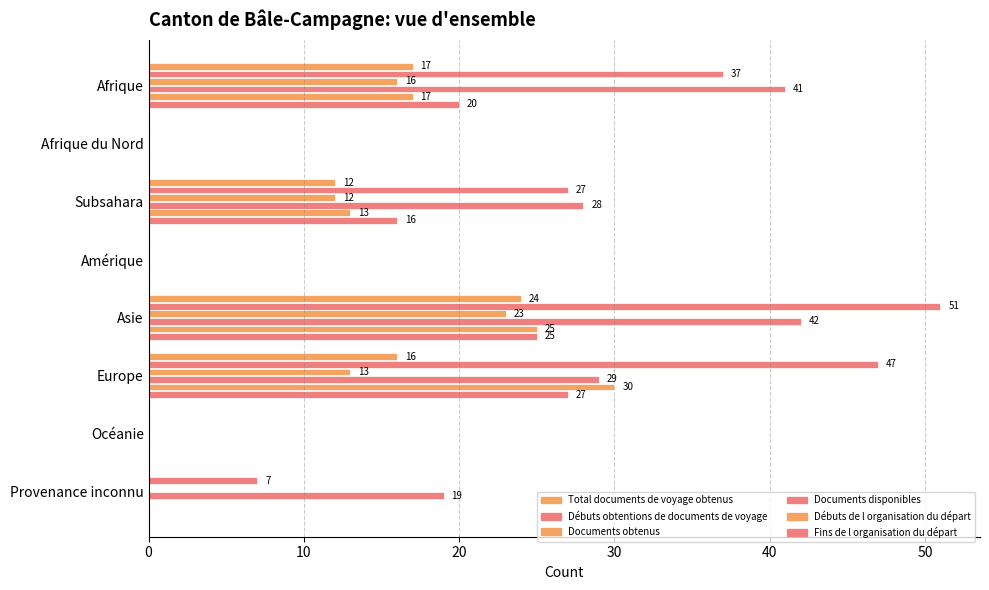

Reading left to right, transcribe all the data shown in this chart.

Total documents de voyage obtenus: 17	0	12	0	24	16	0	0
Débuts obtentions de documents de voyage: 37	0	27	0	51	47	0	7
Documents obtenus: 16	0	12	0	23	13	0	0
Documents disponibles: 41	0	28	0	42	29	0	19
Débuts de l organisation du départ: 17	0	13	0	25	30	0	0
Fins de l organisation du départ: 20	0	16	0	25	27	0	0